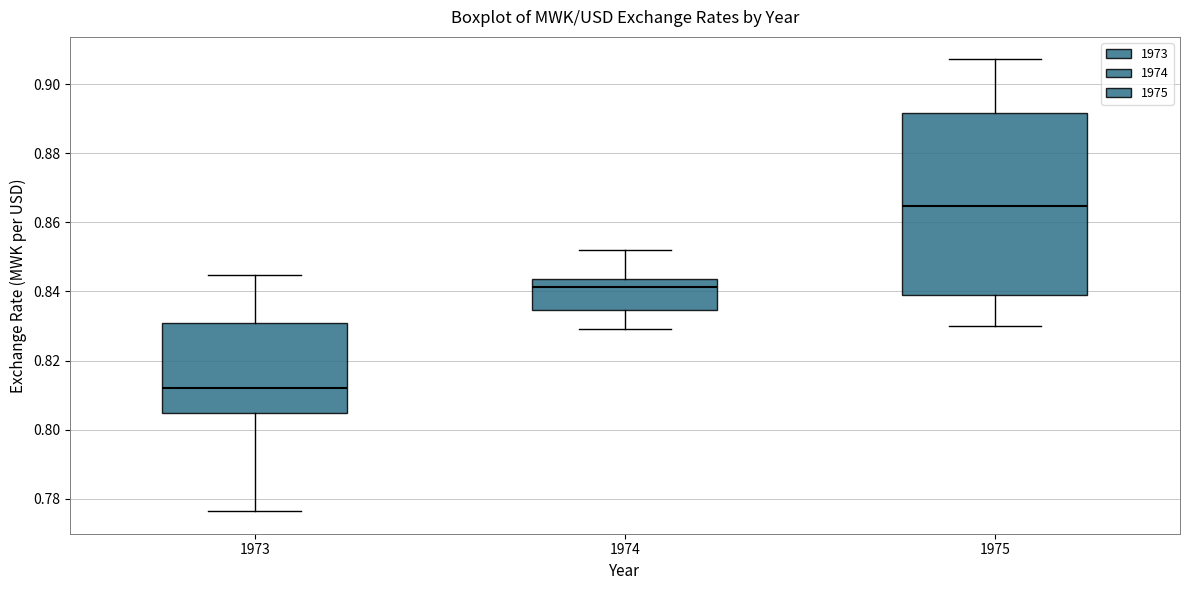

Which box's median line is the lowest?

1973